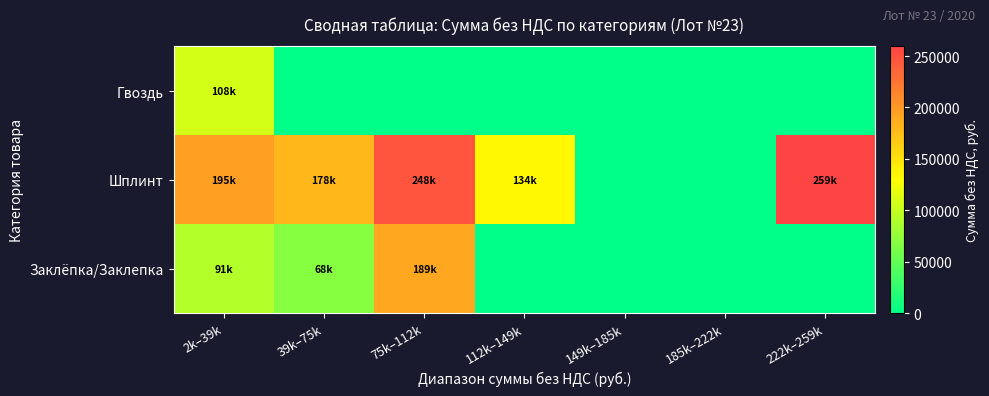

Which series has the largest total across all categories?

Шплинт